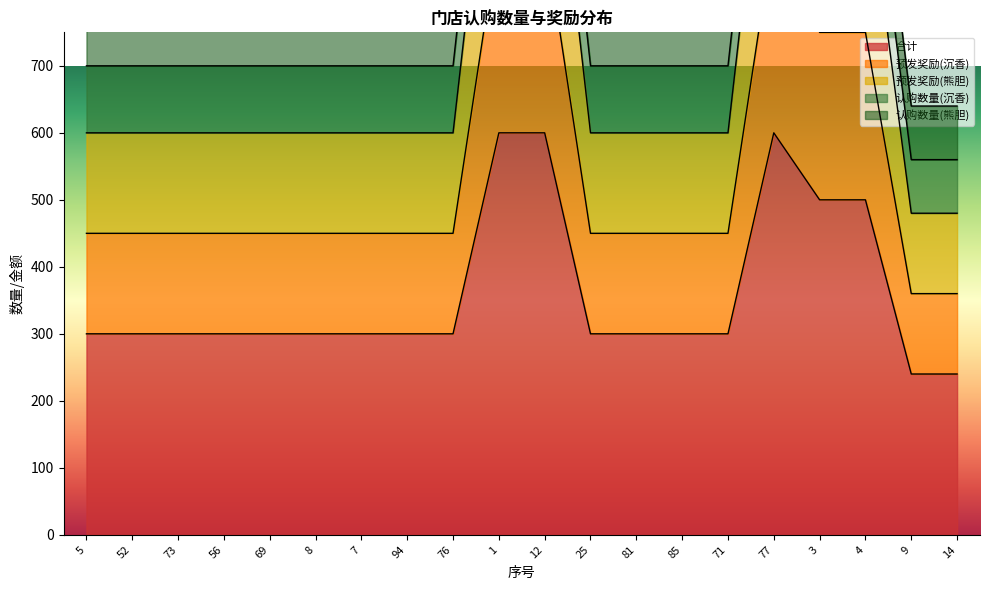

Rank the categories by 预发奖励(熊胆) value from highest to lowest.

1, 12, 77, 3, 4, 5, 52, 73, 56, 69, 8, 7, 94, 76, 25, 81, 85, 71, 9, 14